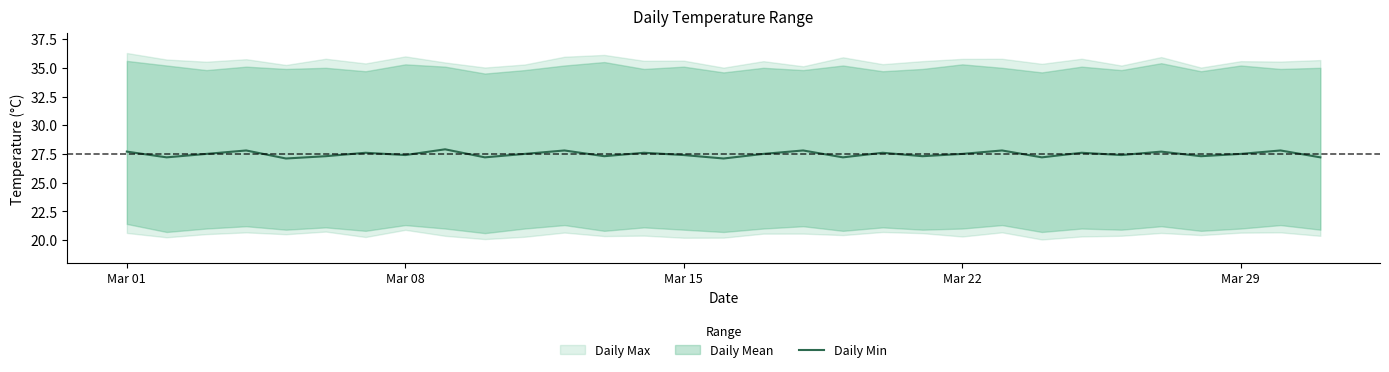

Does the chart have visible grid lines?

No